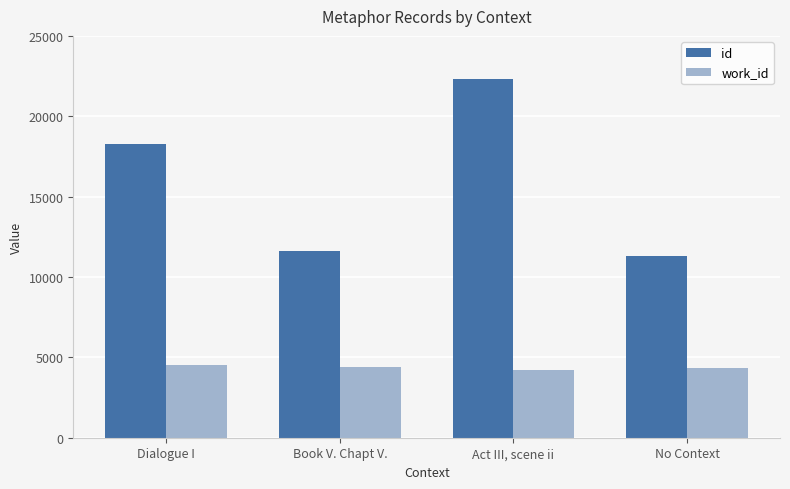

Count the number of data series in this chart.

2